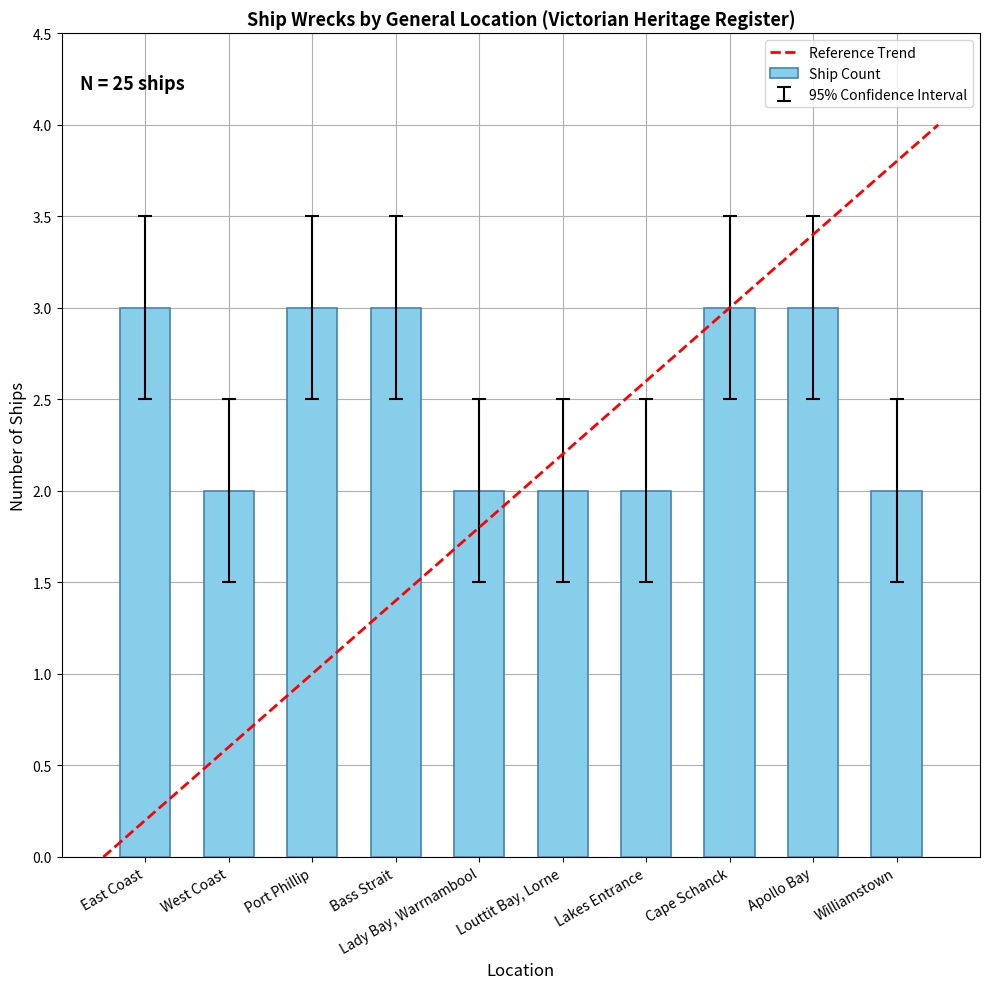

What value does the data have at West Coast?

1.5